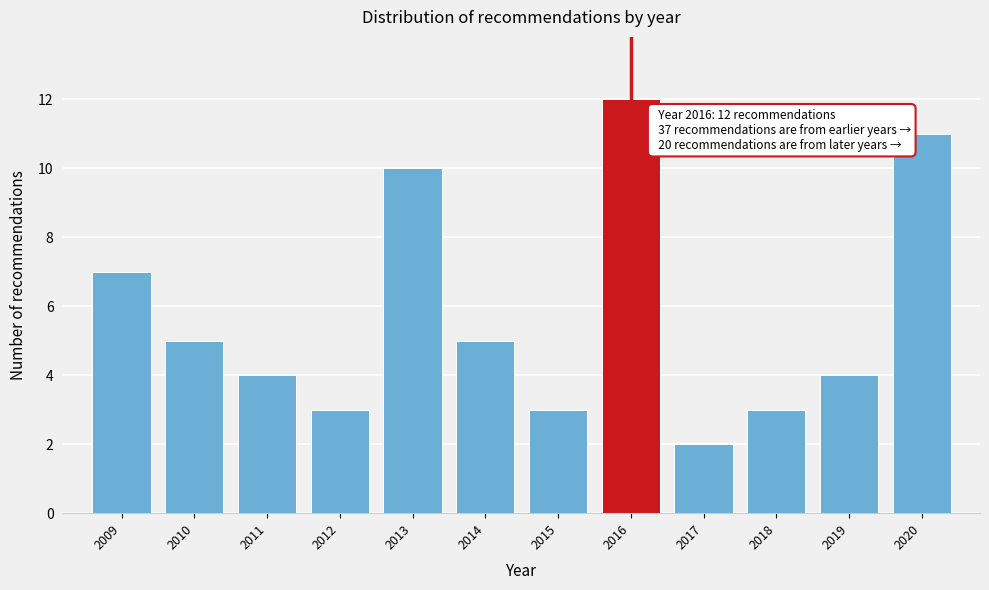

Over which range of the x-axis is the bar tallest?

2015.5 to 2016.5